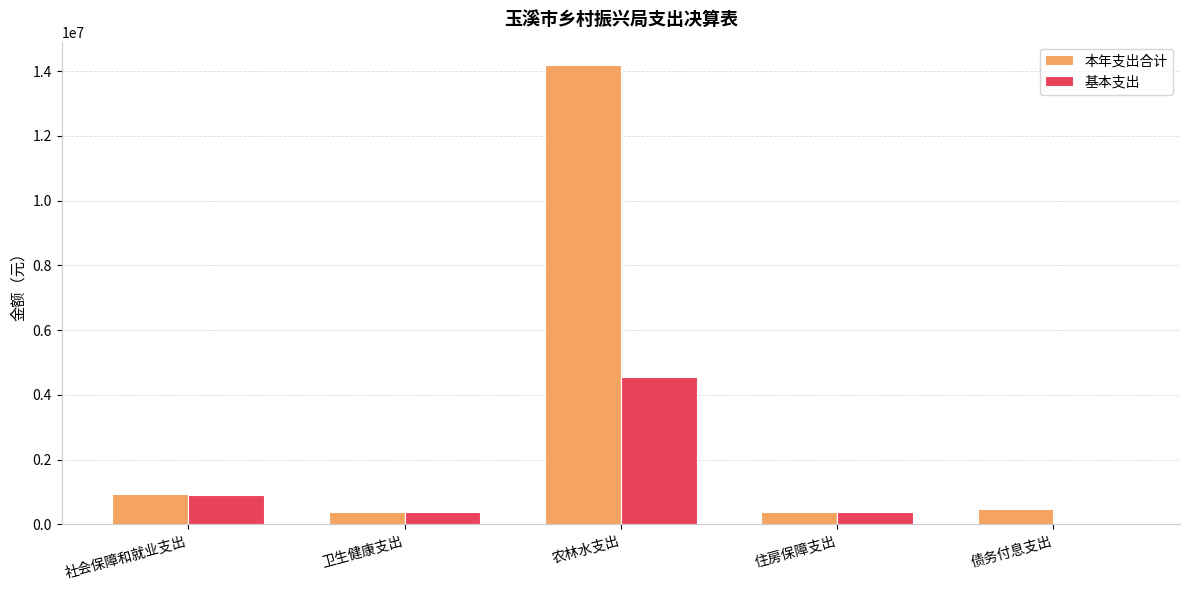

At which label does 本年支出合计 reach its peak?

农林水支出